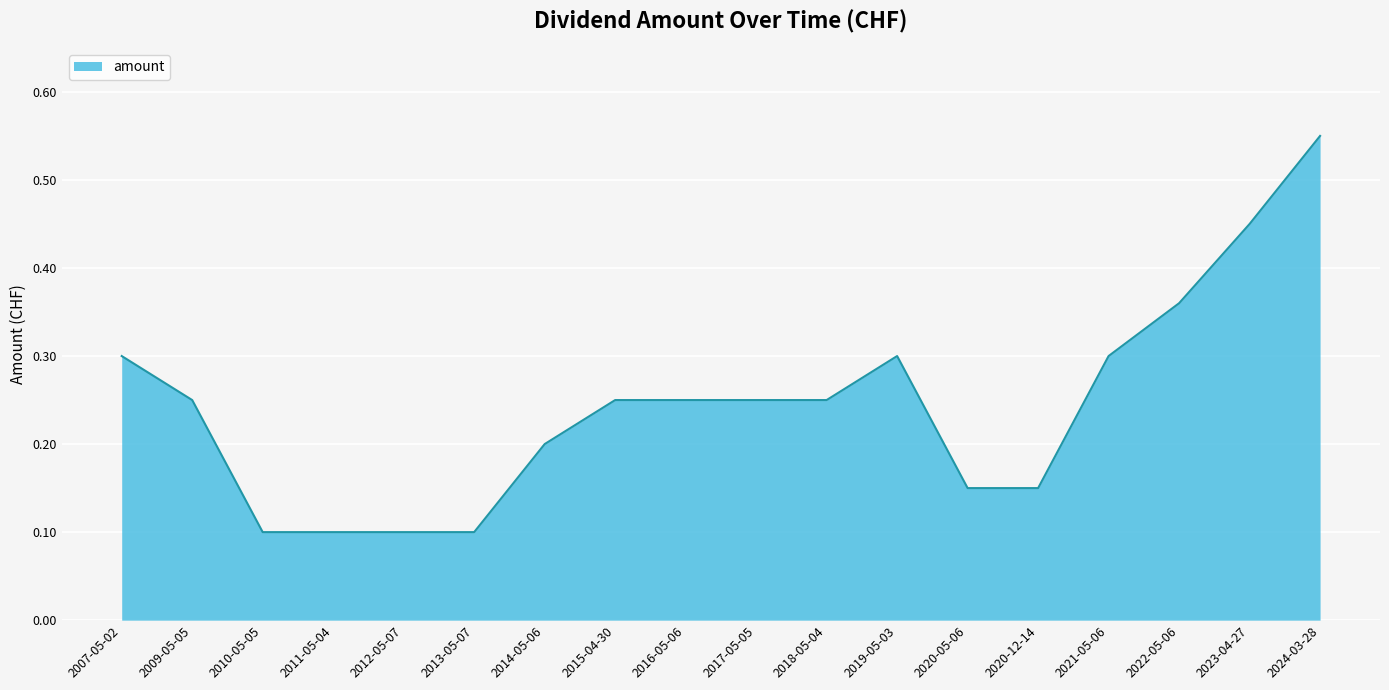

What position from the right is 2014-05-06?

12